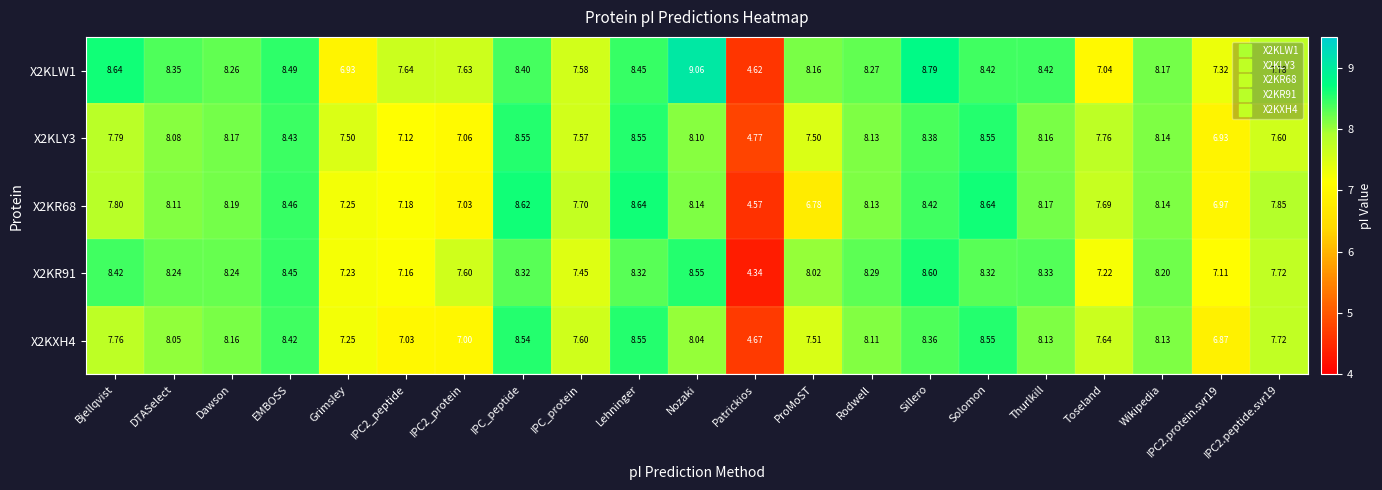

At which category does the chart reach its minimum across all series?

Patrickios